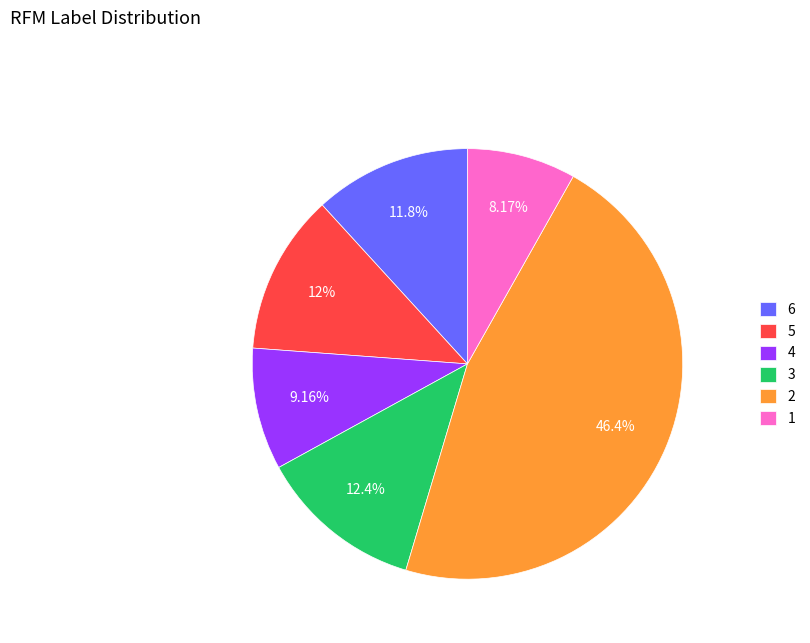

Approximately how many times larger is the value at 3 compared to 2?

0.3